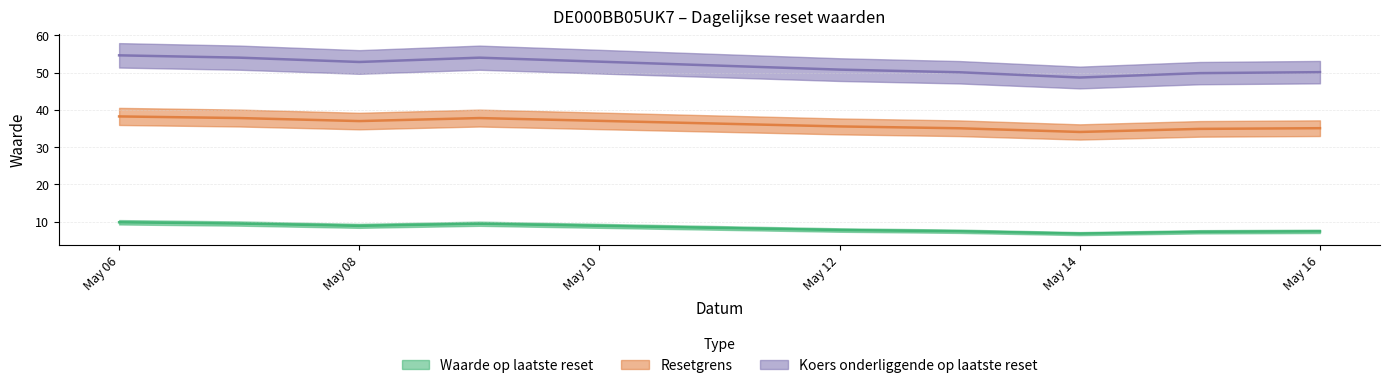

What is the sum of the Waarde op laatste reset values at 2025-05-14 and 2025-05-13?

14.2